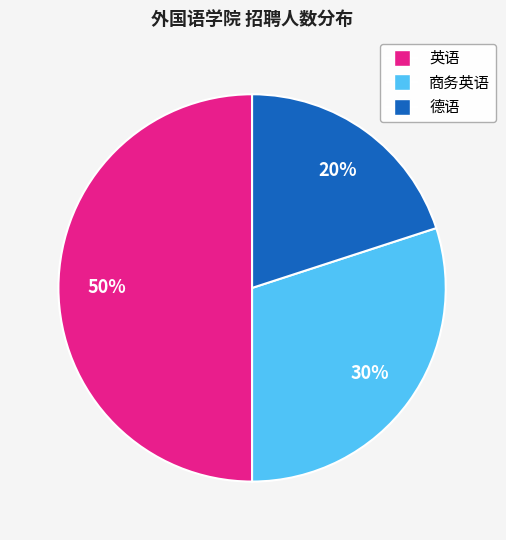

Count the number of slices in the pie.

3